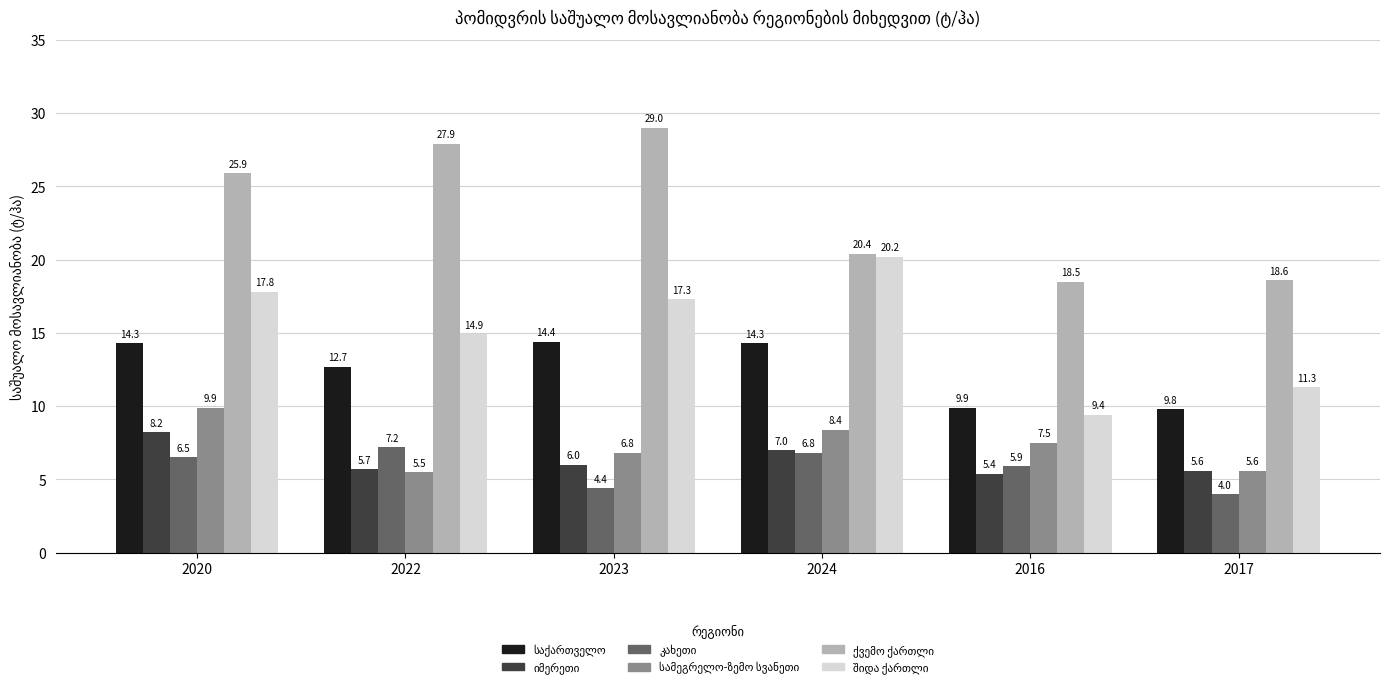

What is the label of the 1st bar from the left?

2020